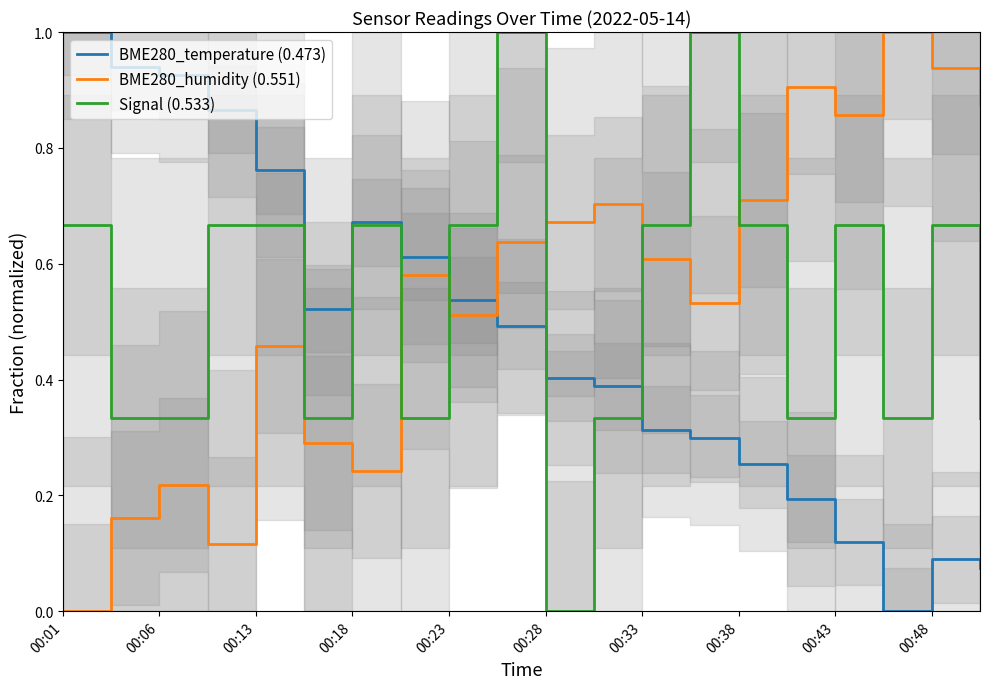

How many intersections are there between BME280_humidity (0.551) and BME280_temperature (0.473)?

1